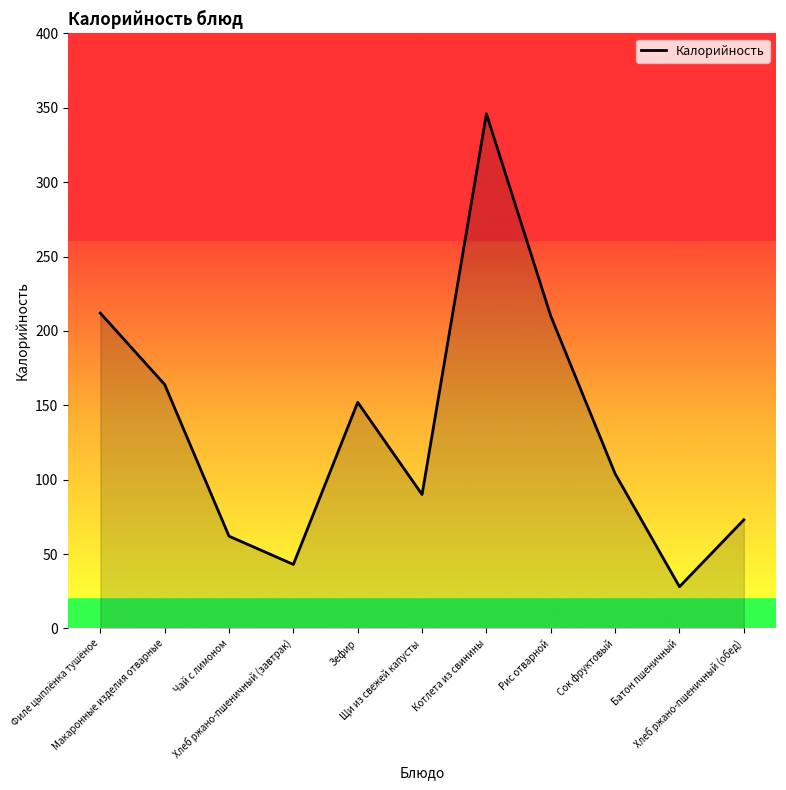

What is the minimum value shown in the chart?

28